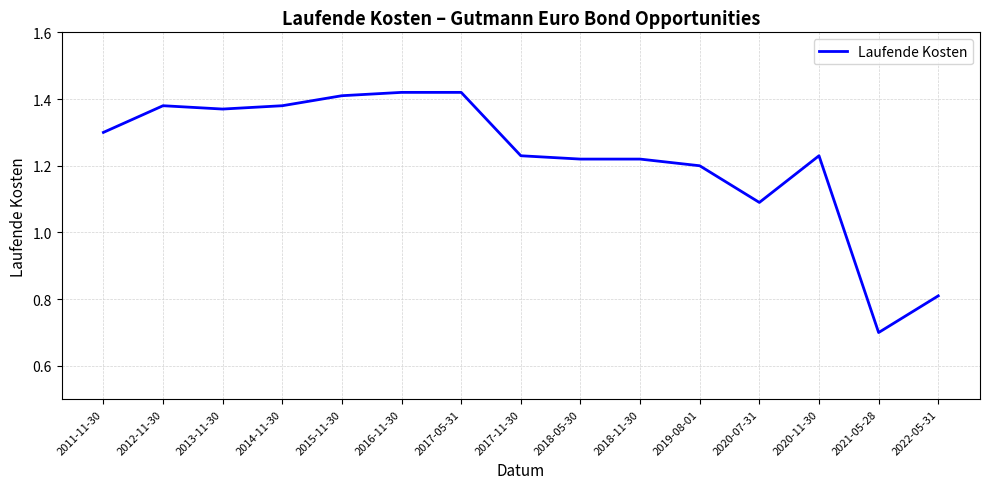

True or false: the data shows 0.3 at 2018-05-30.

False